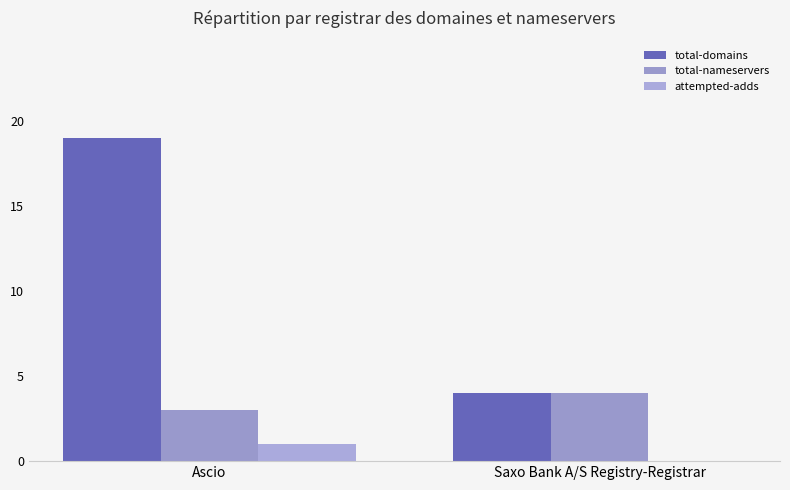

At which category is the sum across all series the highest?

Ascio